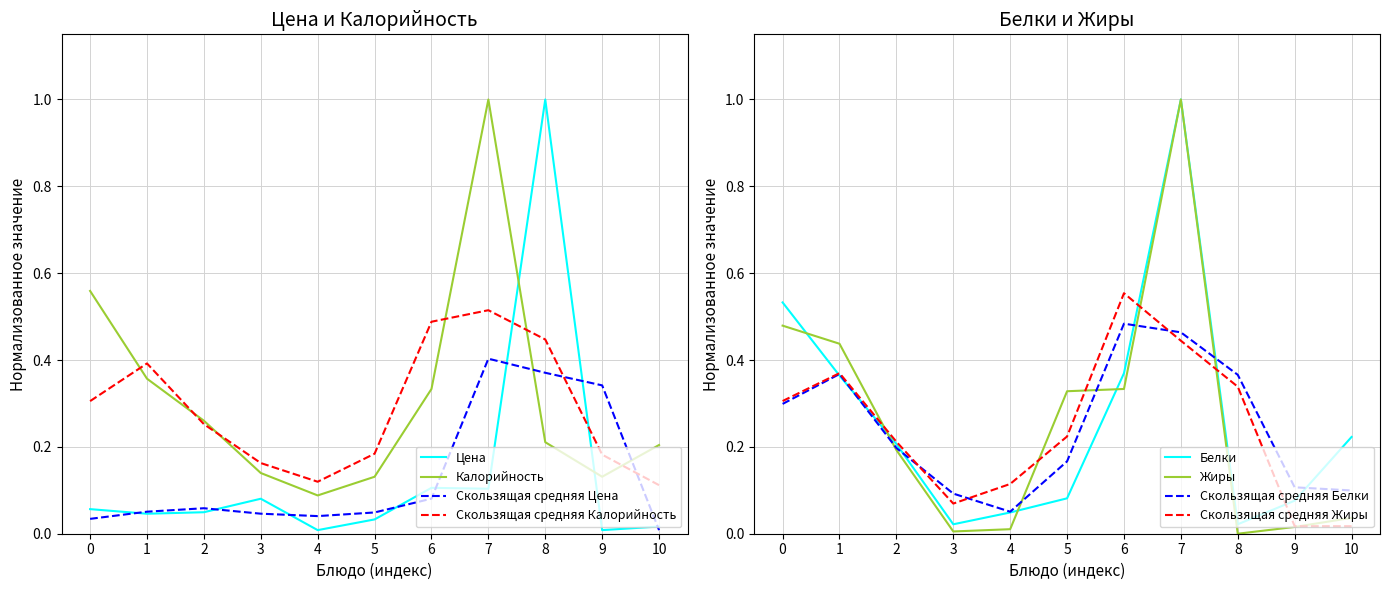

Does the chart have visible grid lines?

Yes